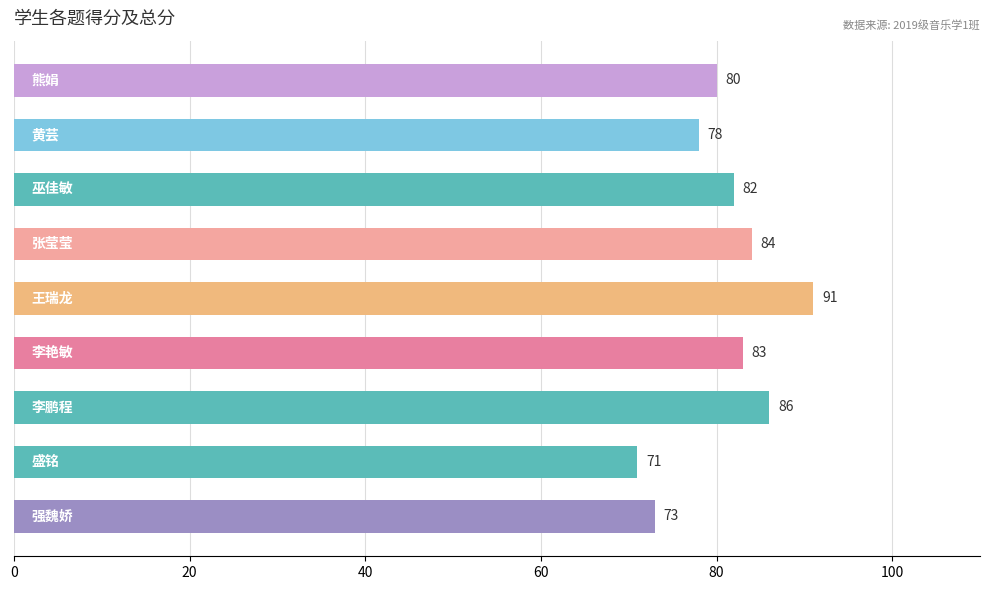

Reading bottom to top, transcribe all the data shown in this chart.

73	71	86	83	91	84	82	78	80